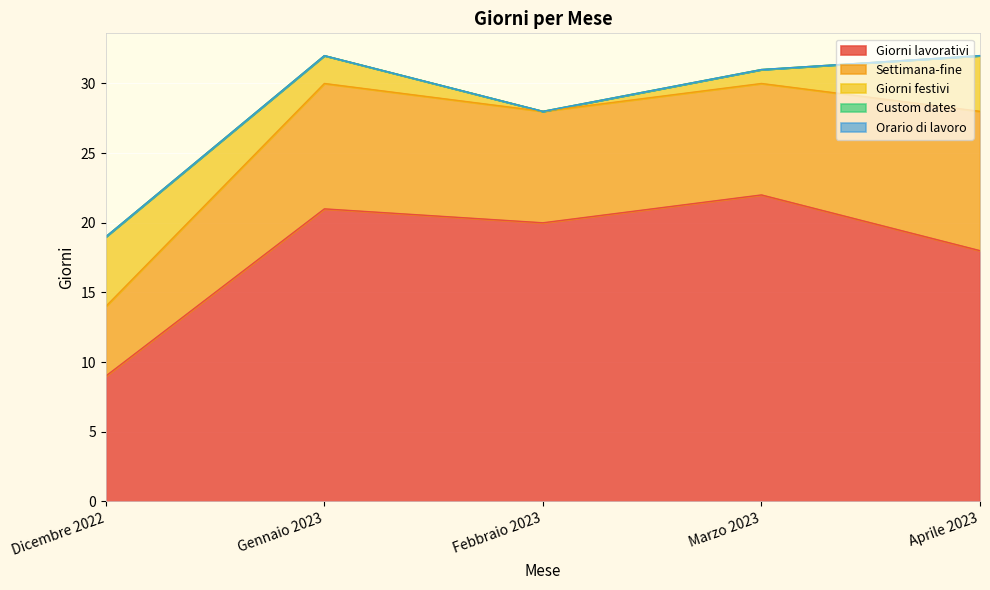

What is the label of the 4th point from the right?

Gennaio 2023